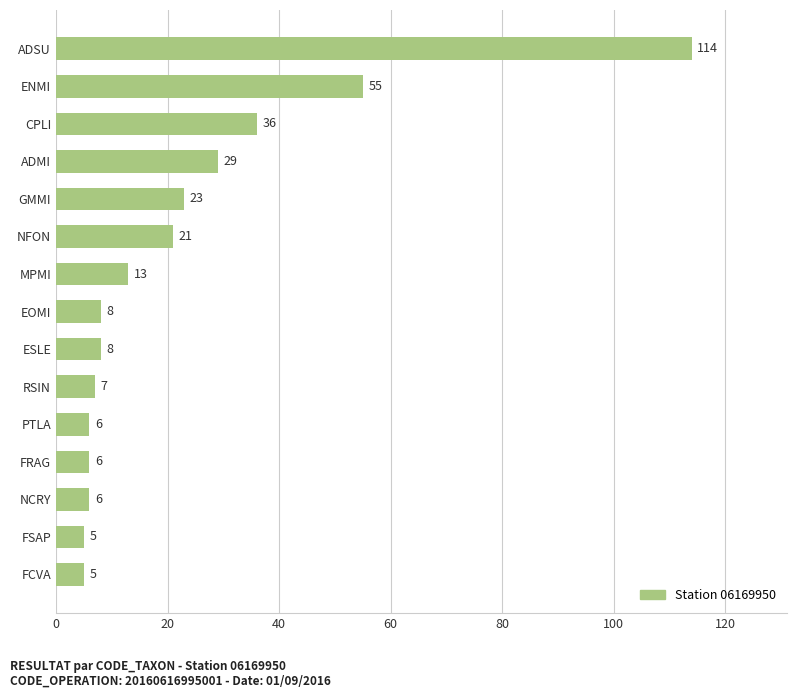

The value at MPMI is 5. True or false?

False